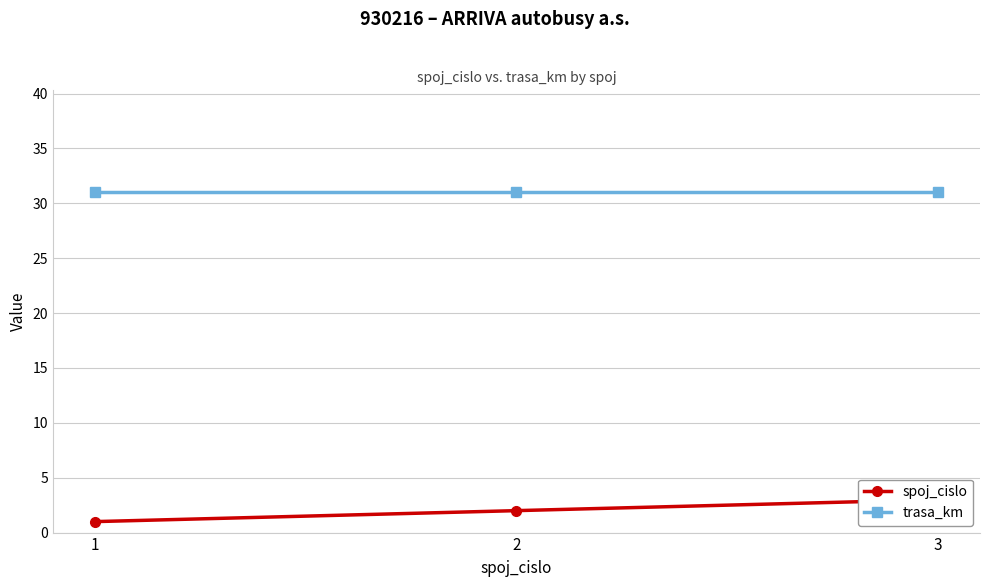

Which has a higher value, 3 or 1?

3